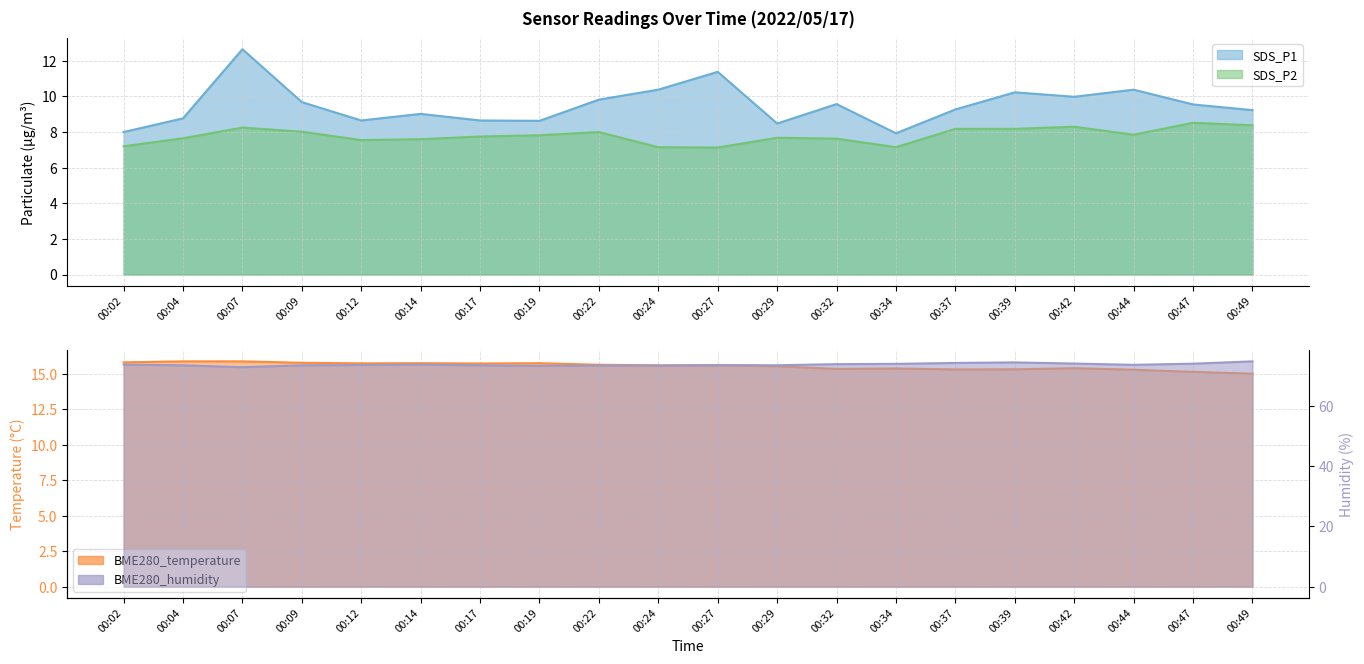

True or false: SDS_P1 and SDS_P2 intersect in this chart.

False